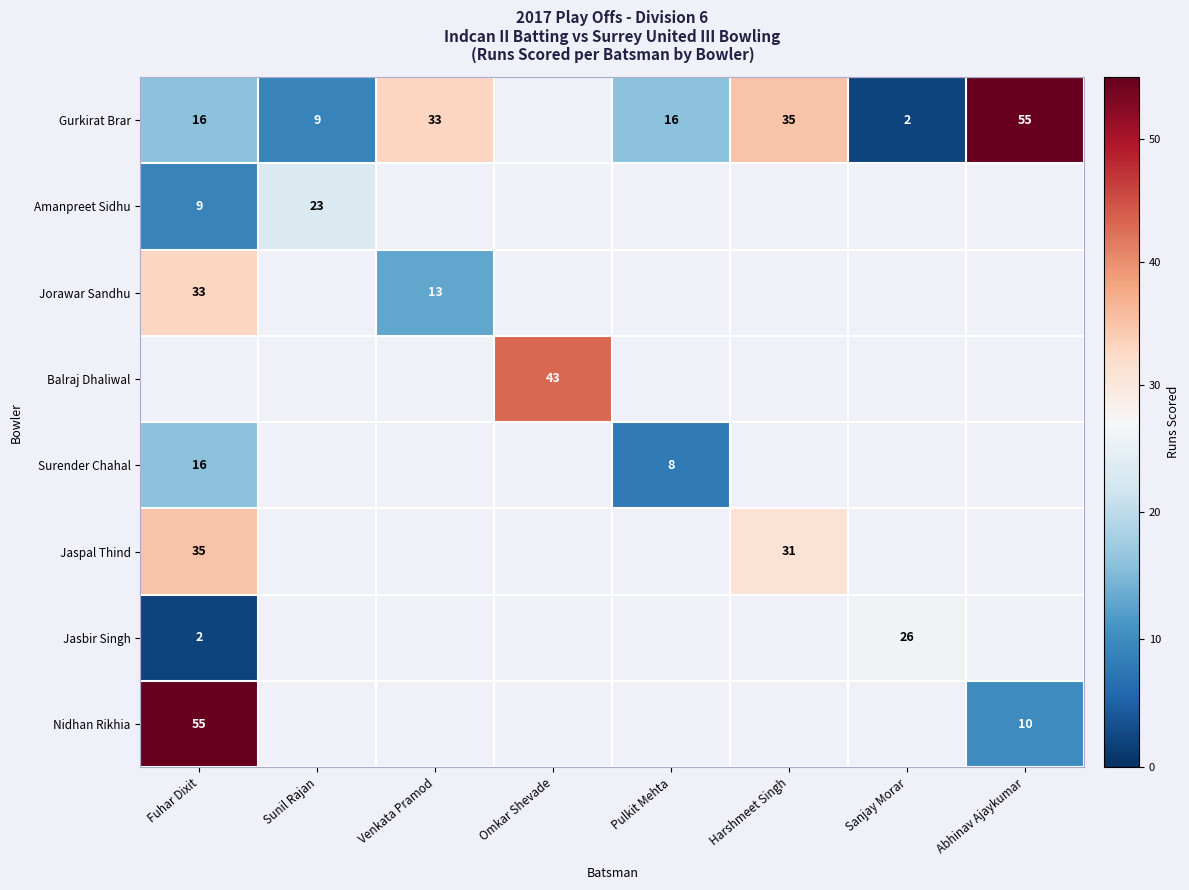

The value of Amanpreet Sidhu at Fuhar Dixit is 9. True or false?

True